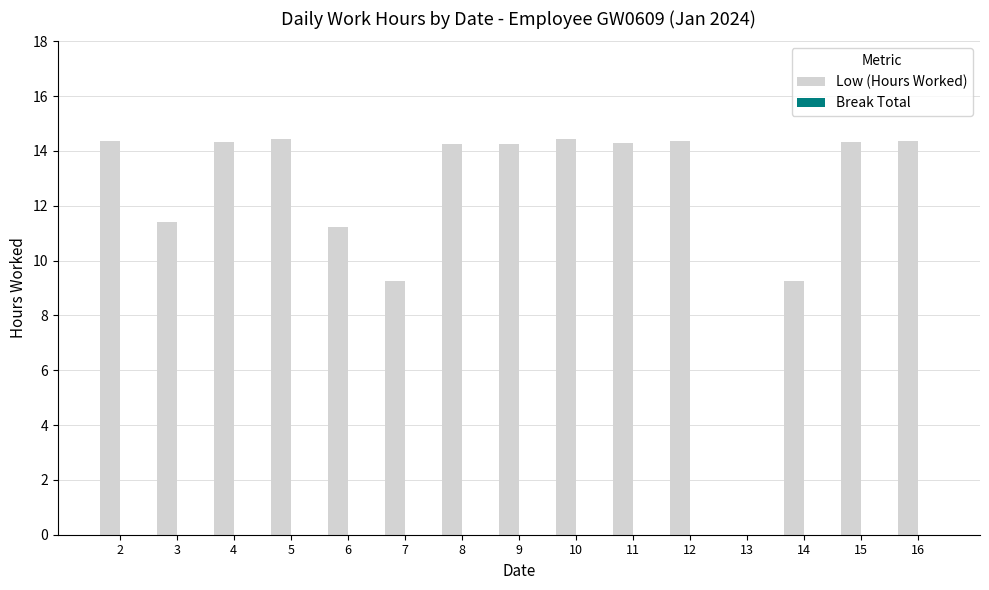

What is the maximum value shown in the chart?

14.4